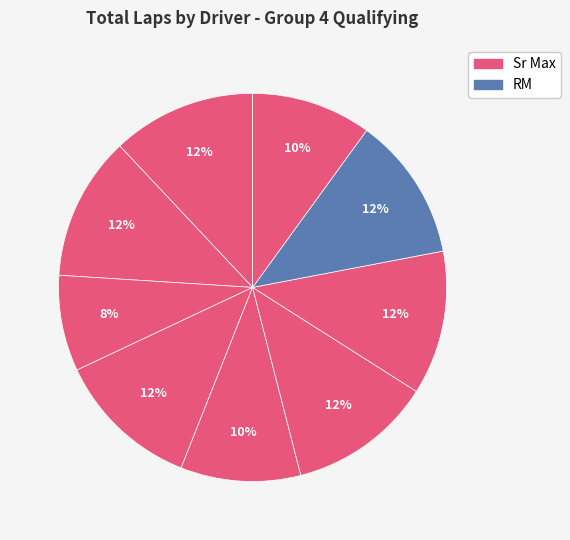

Rank the categories by value from highest to lowest.

Bjorn Bovim (Sr Max), Michael Bovim (Sr Max), Wyatt Gardner (Sr Max), Joel Norman (Sr Max), Michael Hellen (Sr Max), Stefan Huewe (RM), Chase Dow (Sr Max), Tucker Wulff (Sr Max), Dalton Dow (Sr Max)